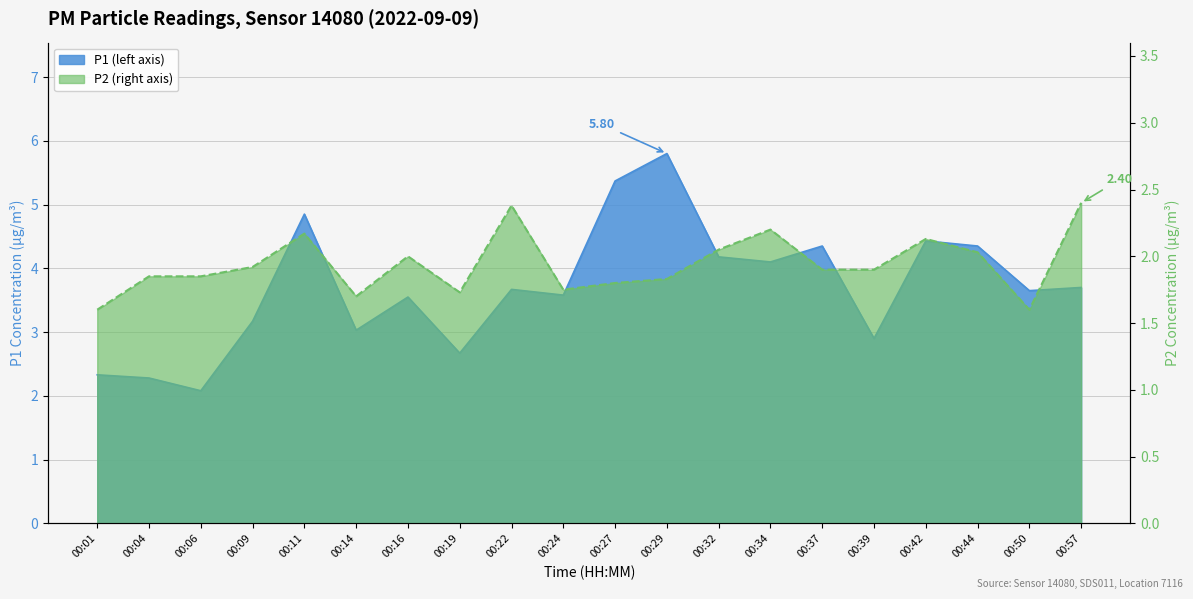

How many data points in P1 are less than 3?

5